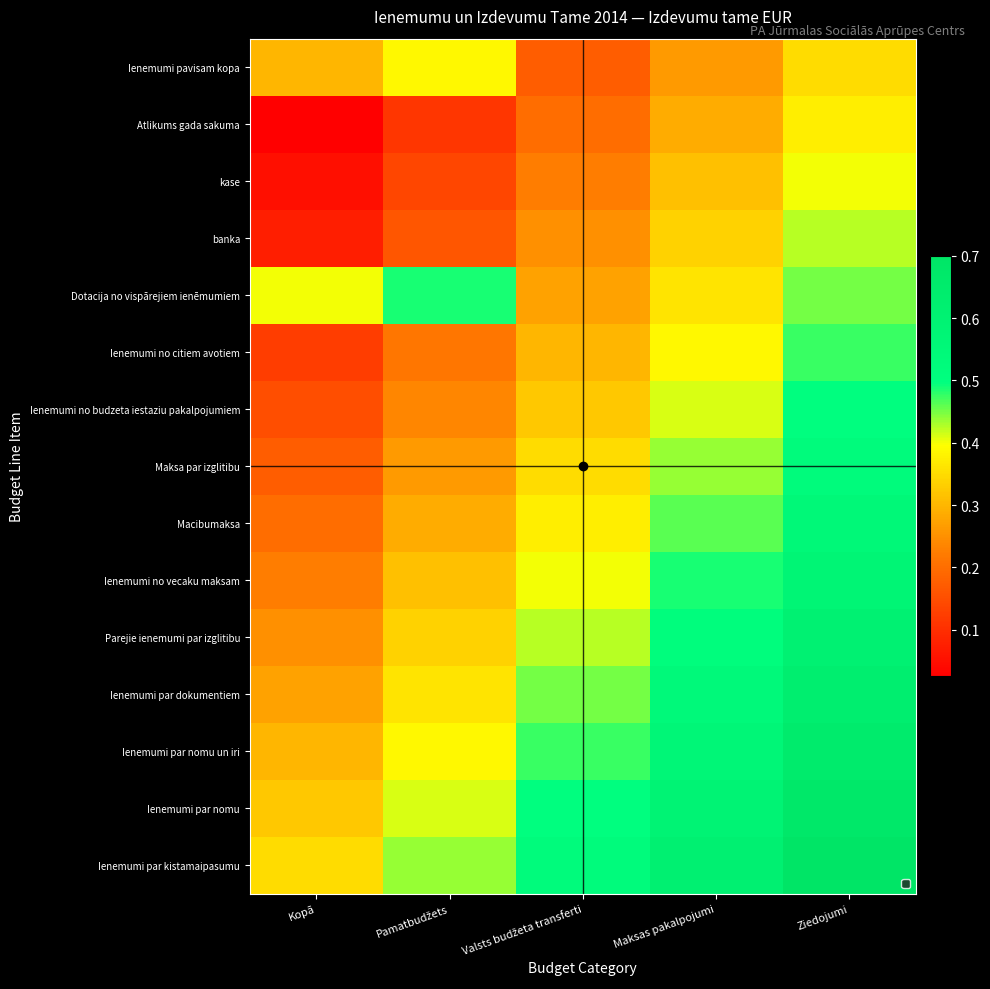

Which category has the highest value across all series?

Ziedojumi